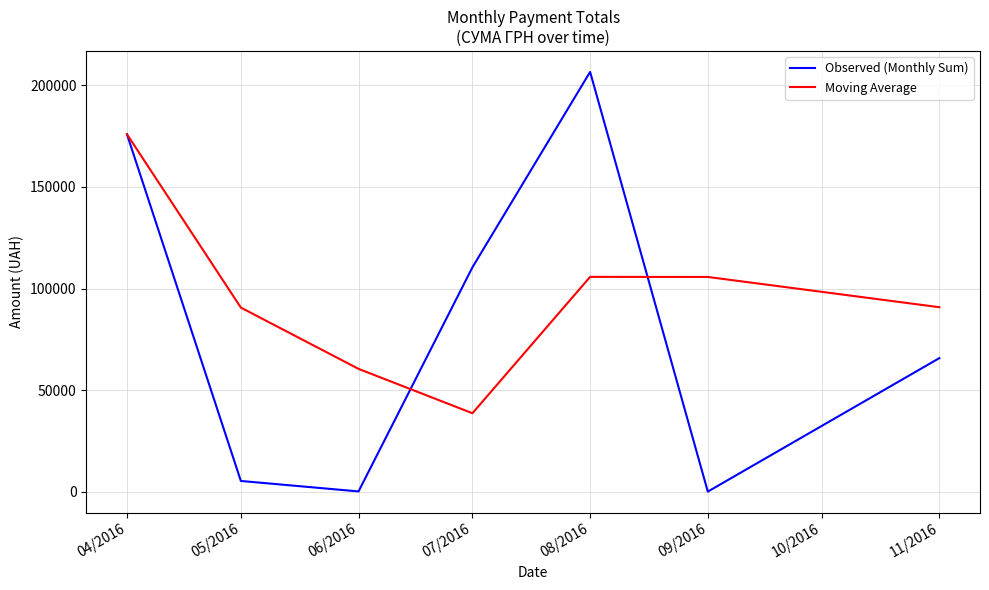

True or false: Observed (Monthly Sum) has more than 1 points higher than both neighbors.

False